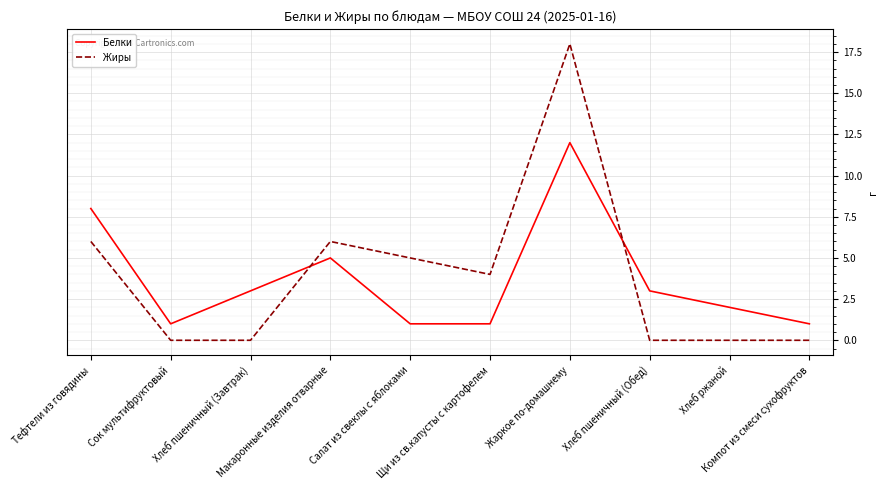

What position from the right is Сок мультифруктовый?

9